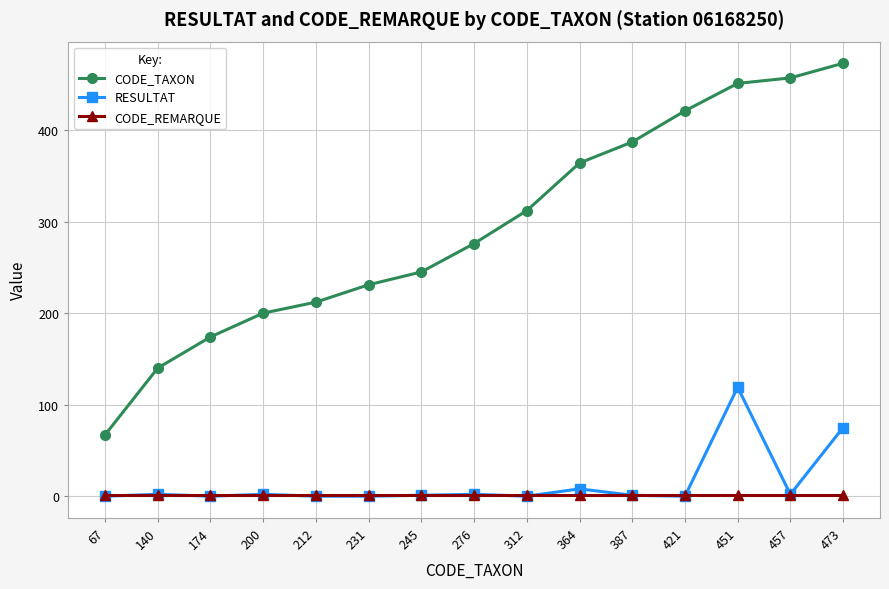

Is it true that RESULTAT equals 29 at 473?

False